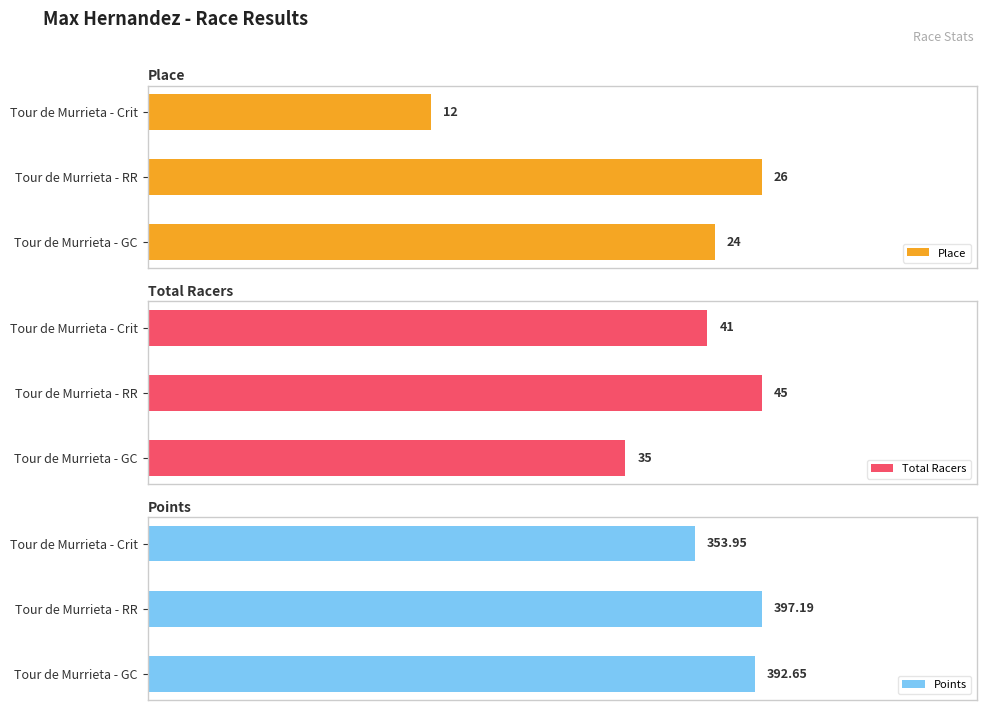

At which label does Place reach its peak?

Tour de Murrieta - RR